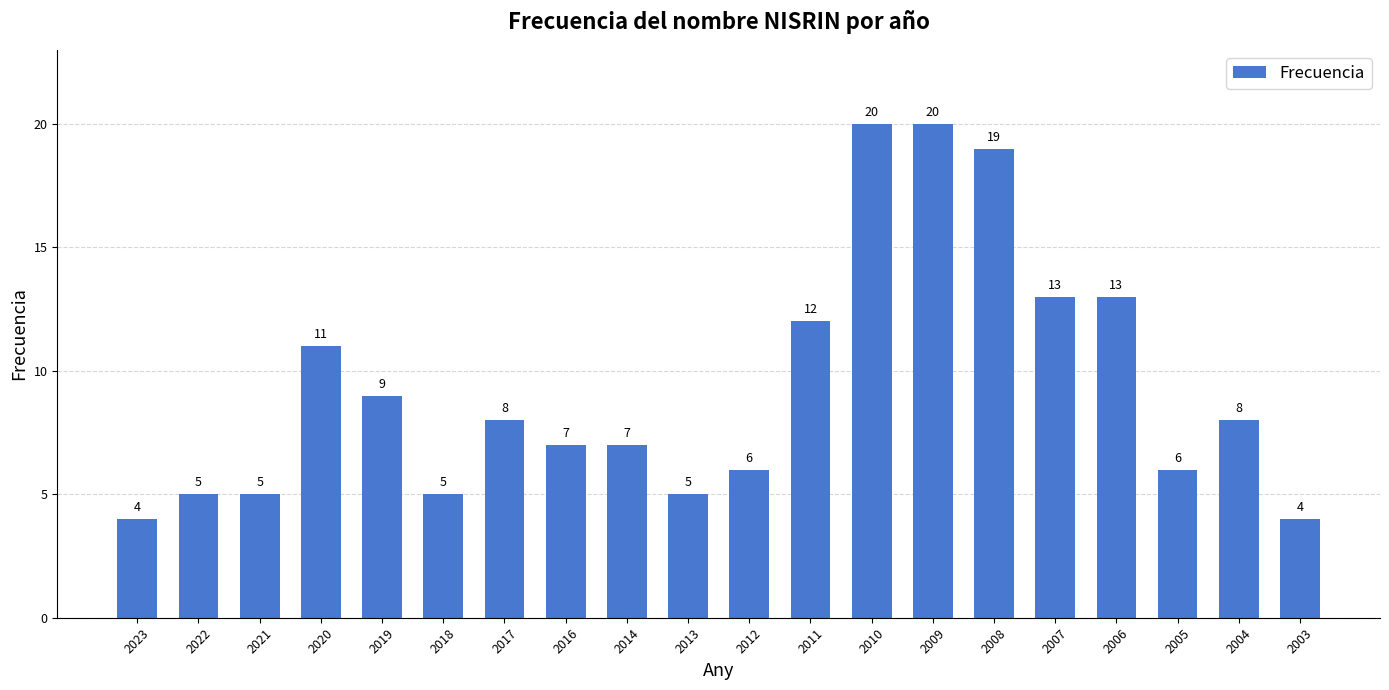

What is the greatest value displayed?

20